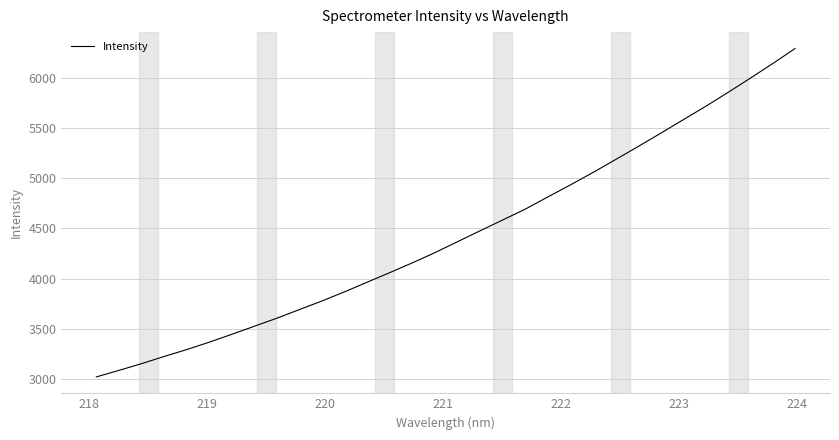

What is the difference between the maximum and minimum values?

3269.2